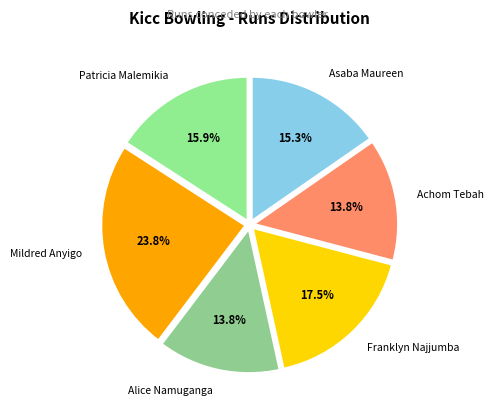

Between Patricia Malemikia and Achom Tebah, which is larger?

Patricia Malemikia